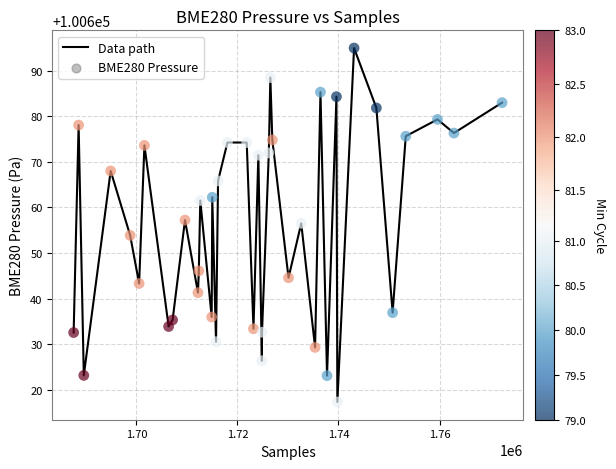

What is the maximum value shown in the chart?

100694.9